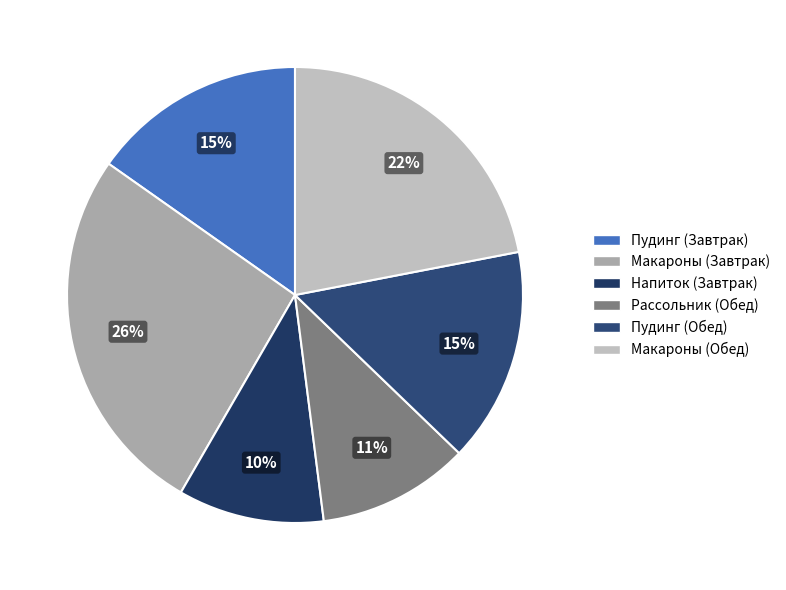

Count the number of slices in the pie.

6